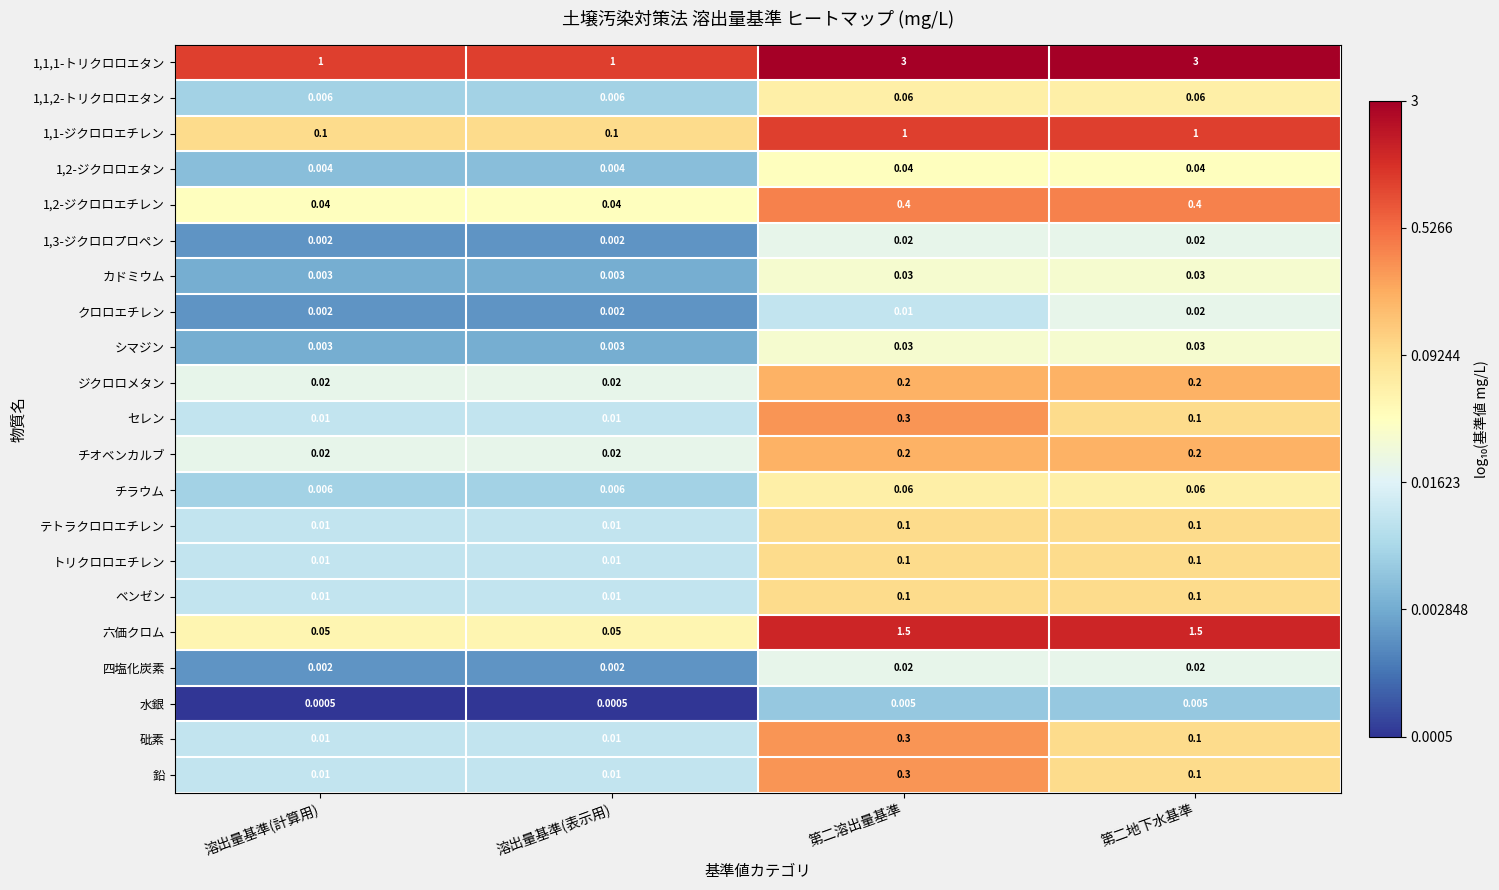

At which category is the sum across all series the highest?

第二溶出量基準